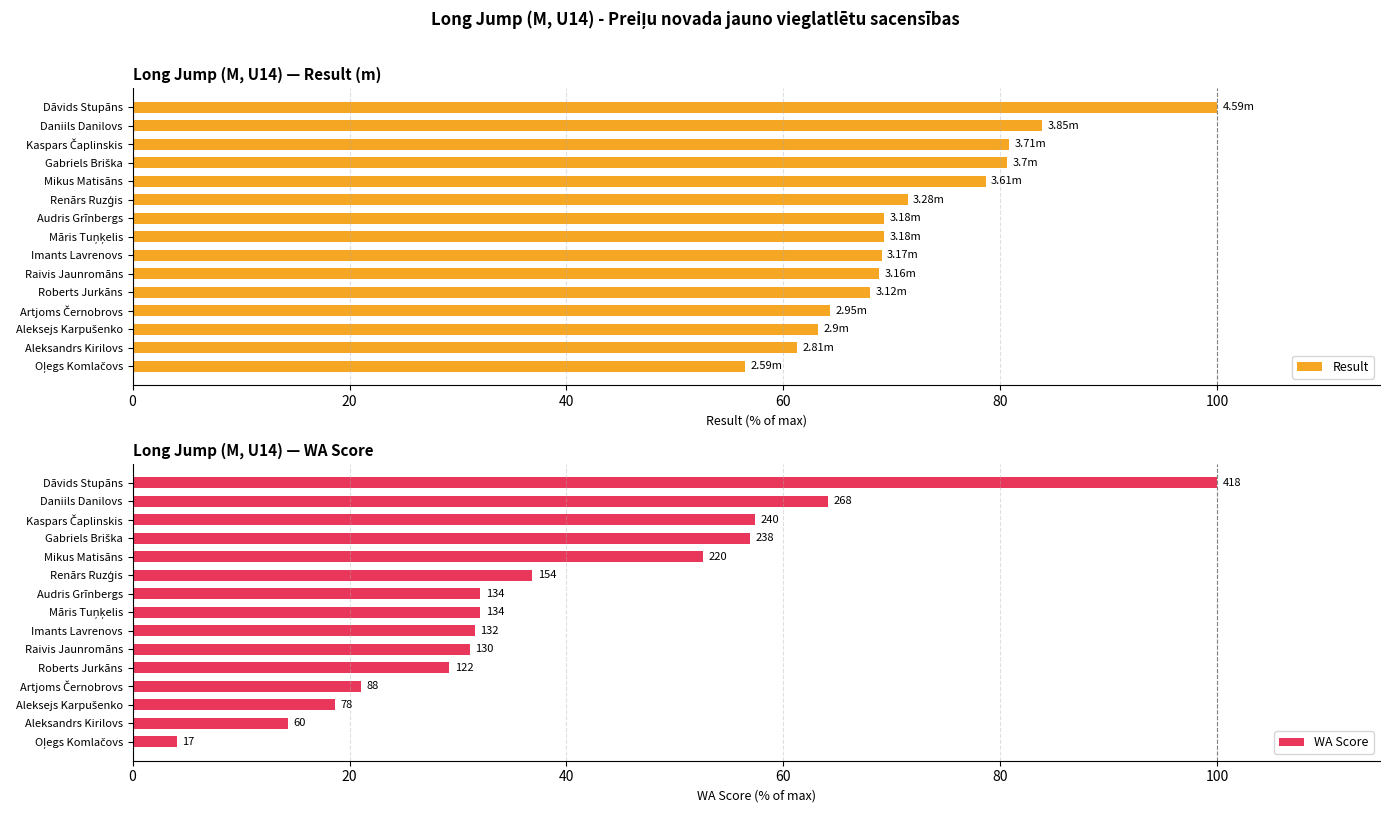

What is the sum of the Result values at Audris Grīnbergs and Aleksandrs Kirilovs?

130.5